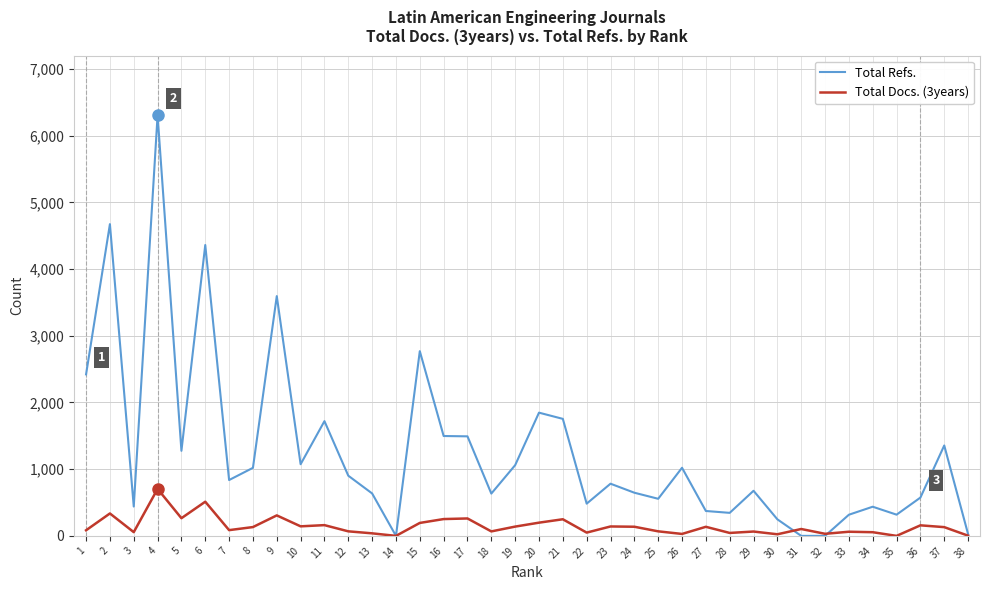

True or false: Total Docs. (3years) has more than 2 interior local peaks.

True